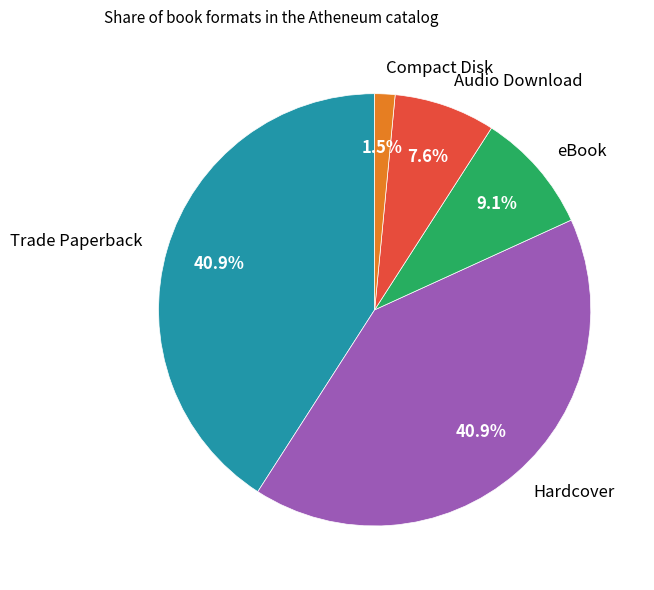

Which category has the smallest portion of the pie?

Compact Disk